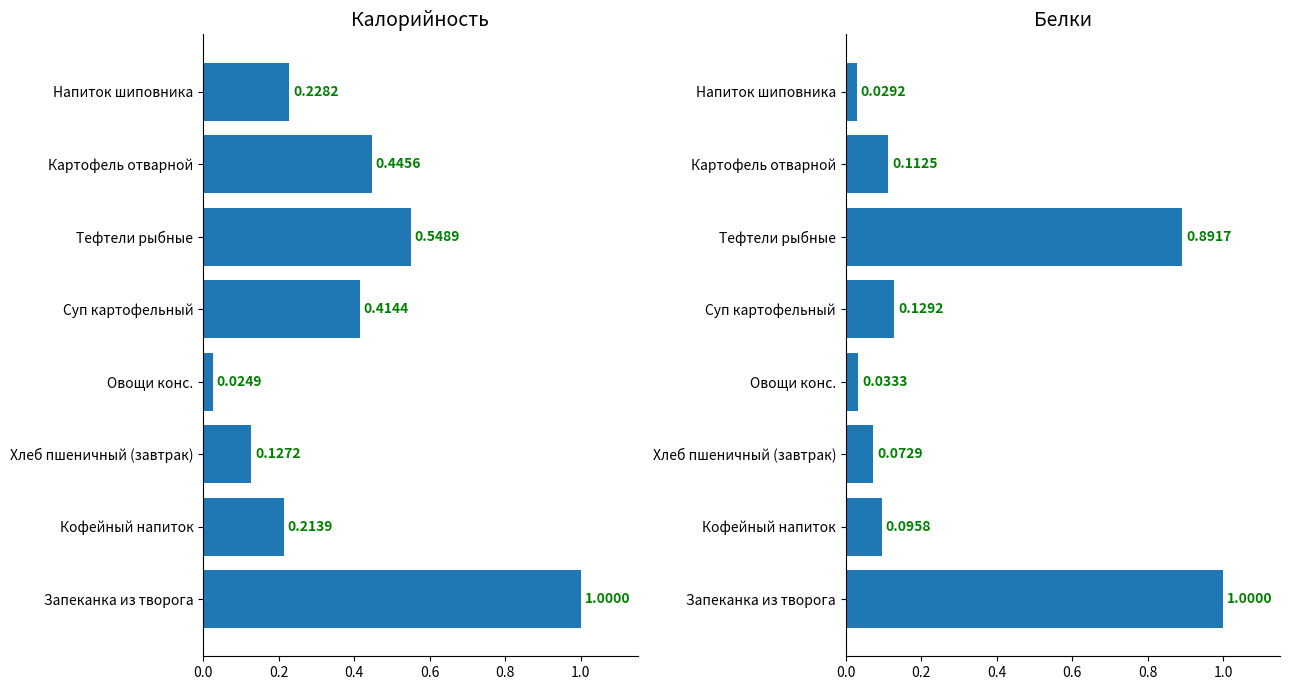

Rank the series by their maximum value, from highest to lowest.

Калорийность, Белки